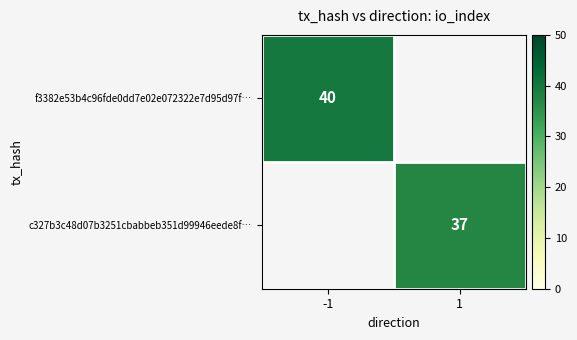

True or false: c327b3c48d07b3251cbabbeb351d99946eede8f… has a value of 18 at 1.

False